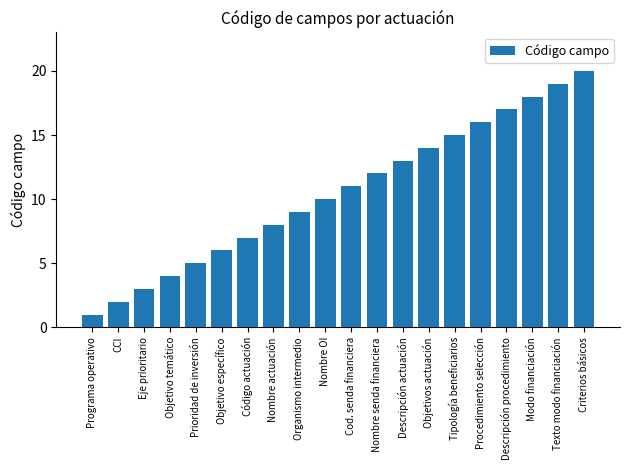

Reading left to right, transcribe all the data shown in this chart.

1	2	3	4	5	6	7	8	9	10	11	12	13	14	15	16	17	18	19	20